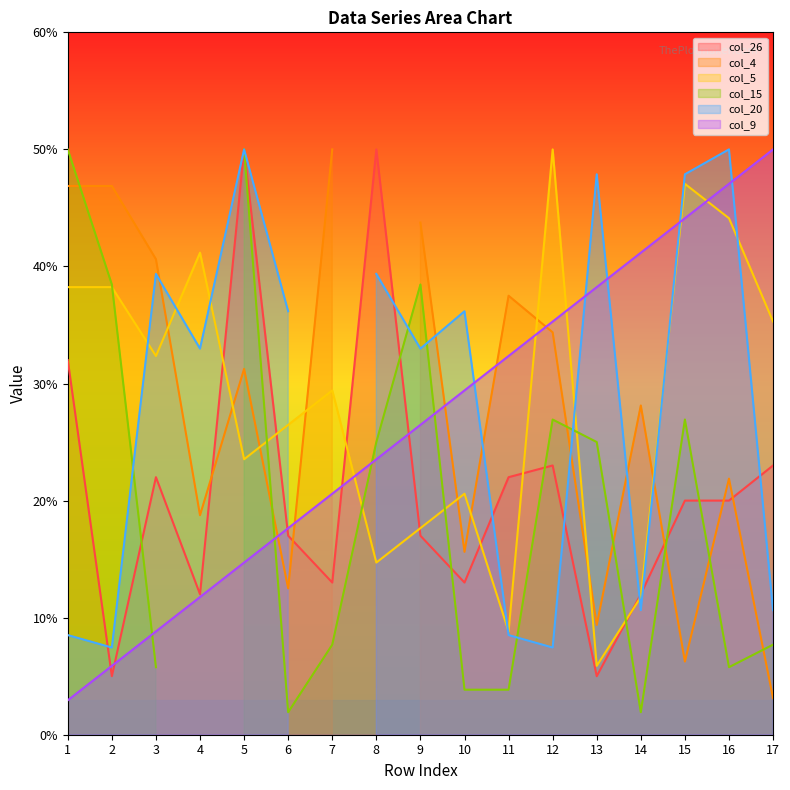

How many intersections are there between col_5 and col_26?

8